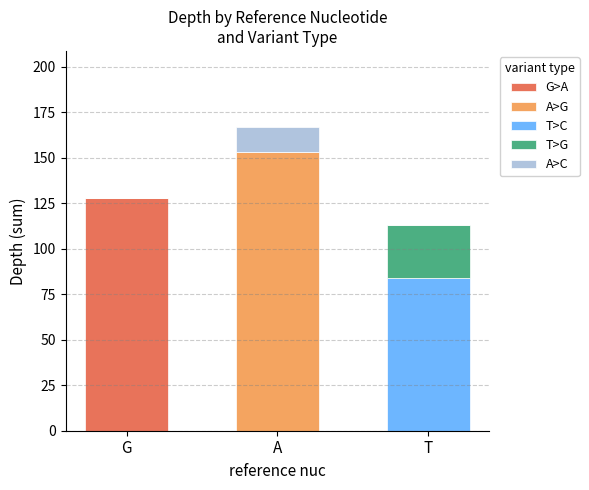

The value of G>A at G is 128. True or false?

True